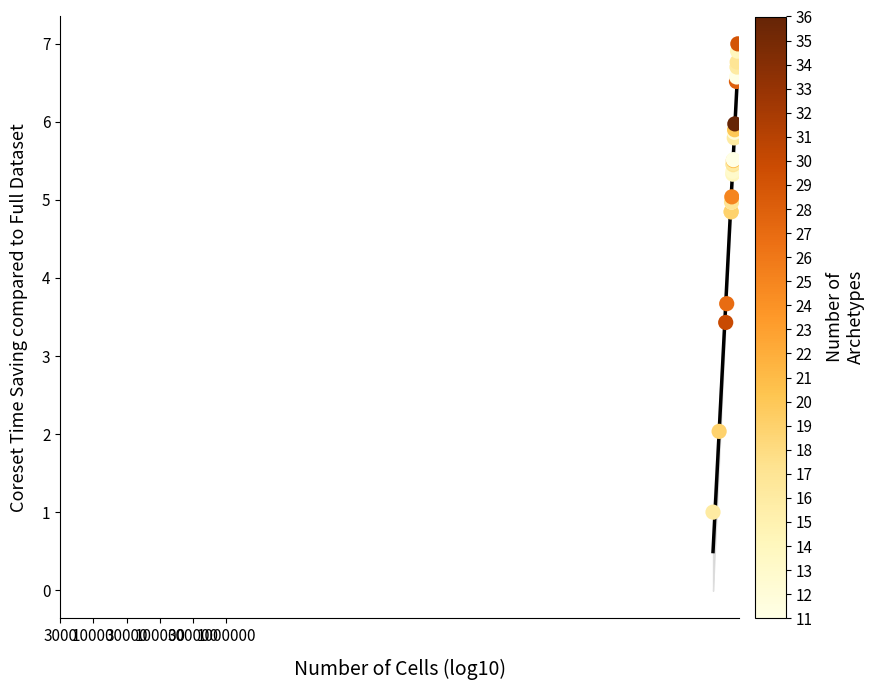

What Y value in the scatter plot is closest to 4?

3.7